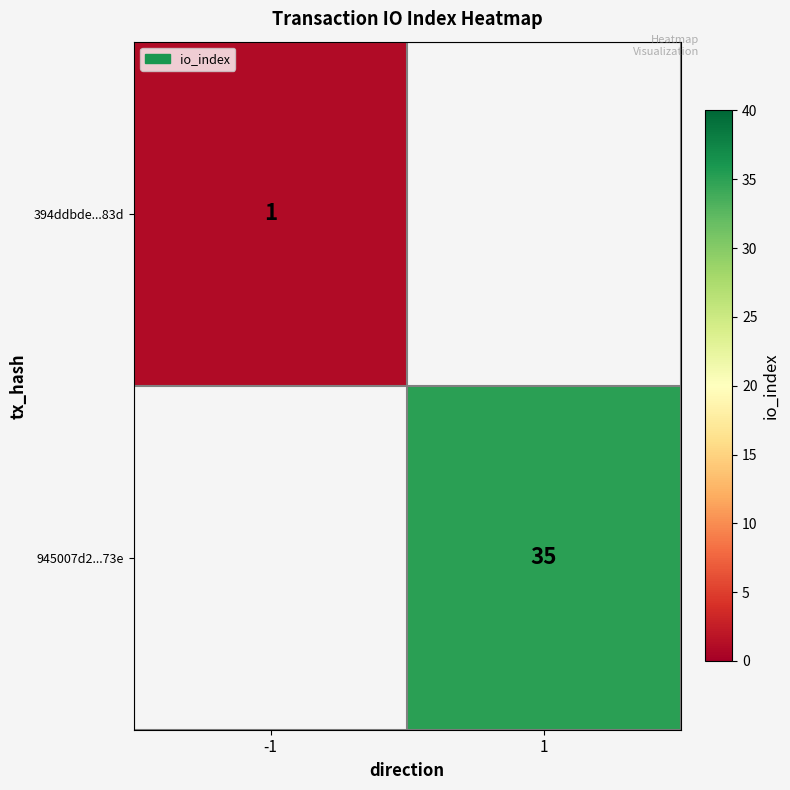

The value of 945007d2...73e at 1 is 35. True or false?

True